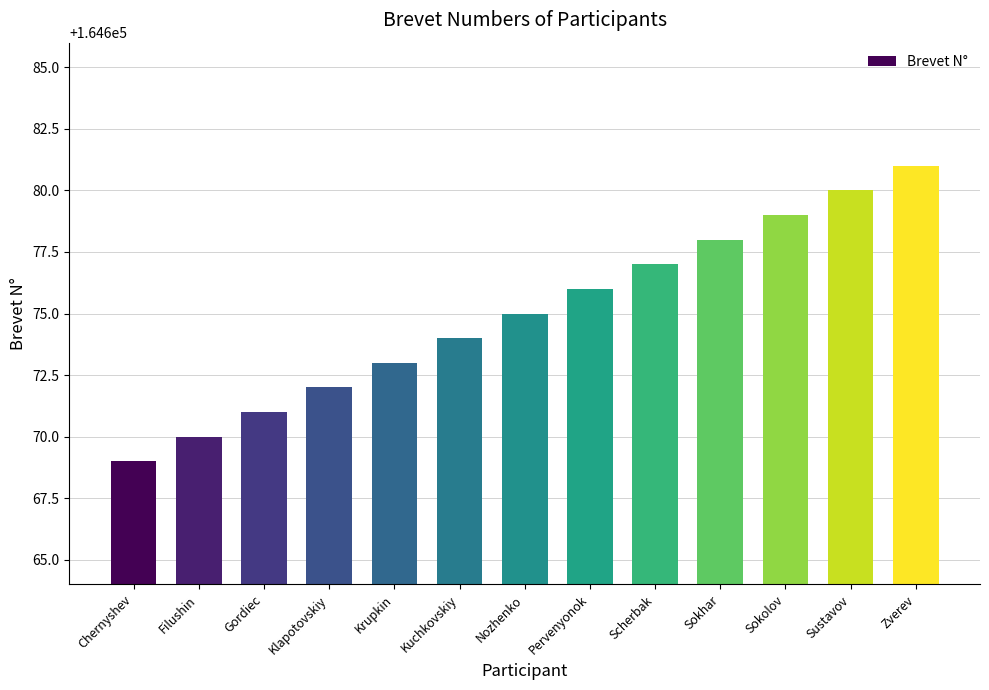

Read the value at Chernyshev, to the nearest 5.

164670